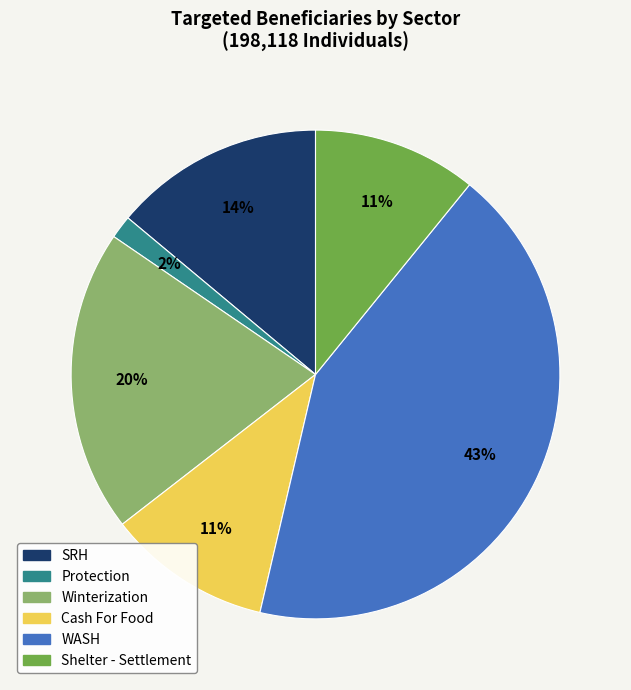

To the nearest percent, what is the difference between the WASH and Cash For Food slice percentages?

32%